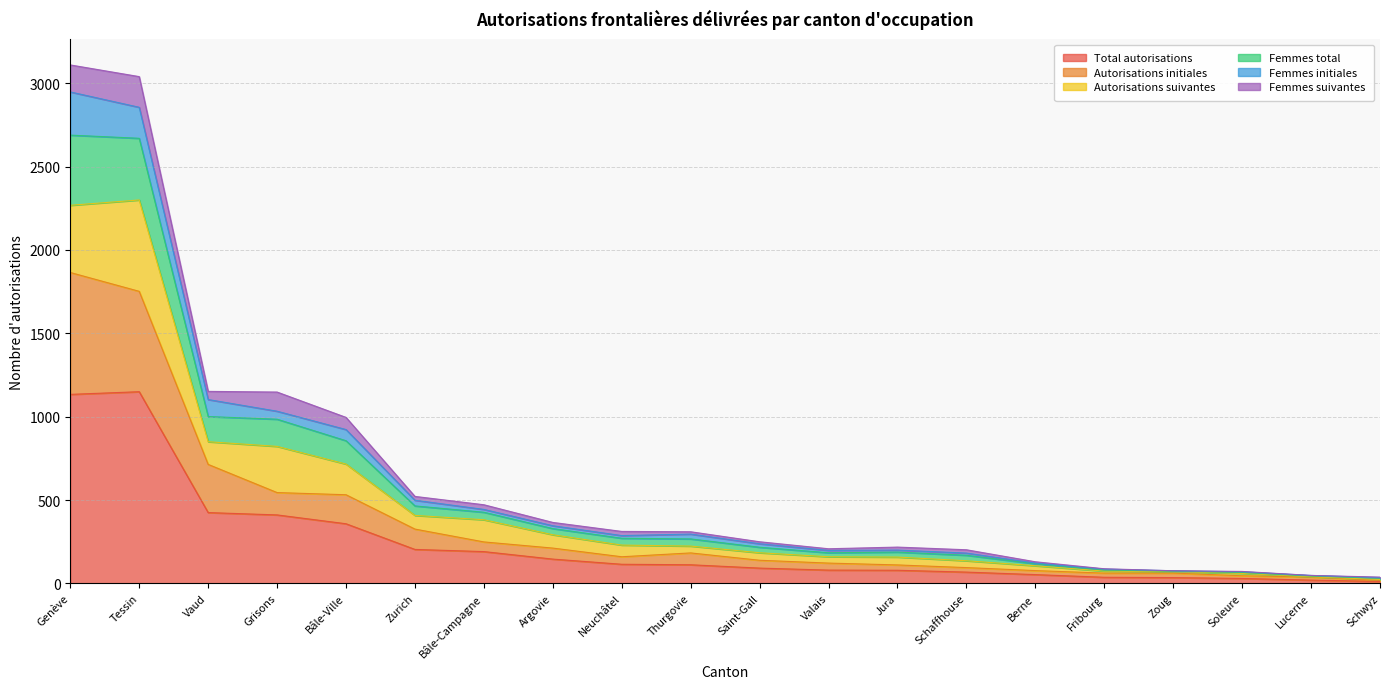

How many lines are shown in the chart?

6